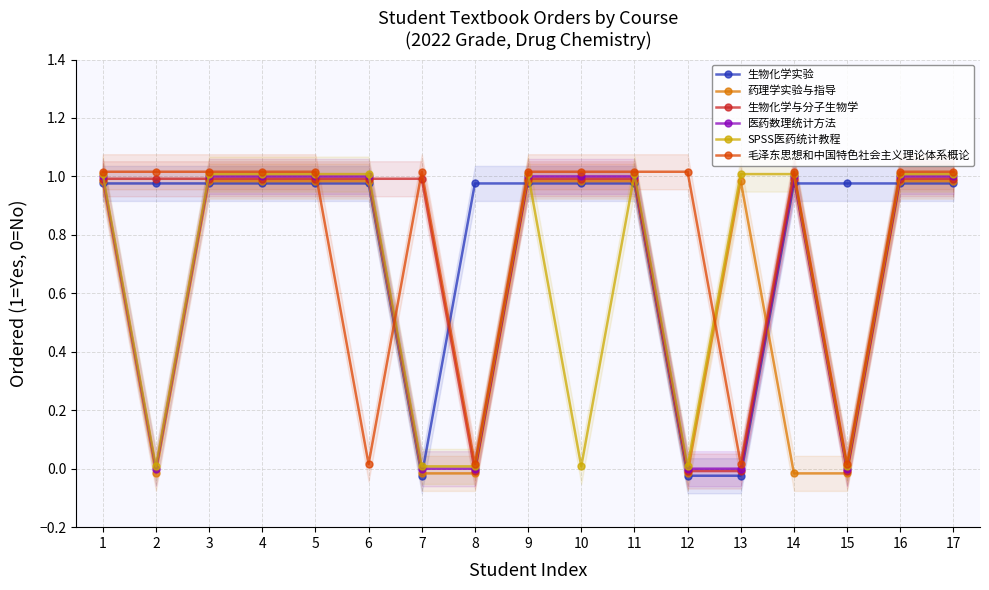

Which series has the largest total across all categories?

生物化学实验